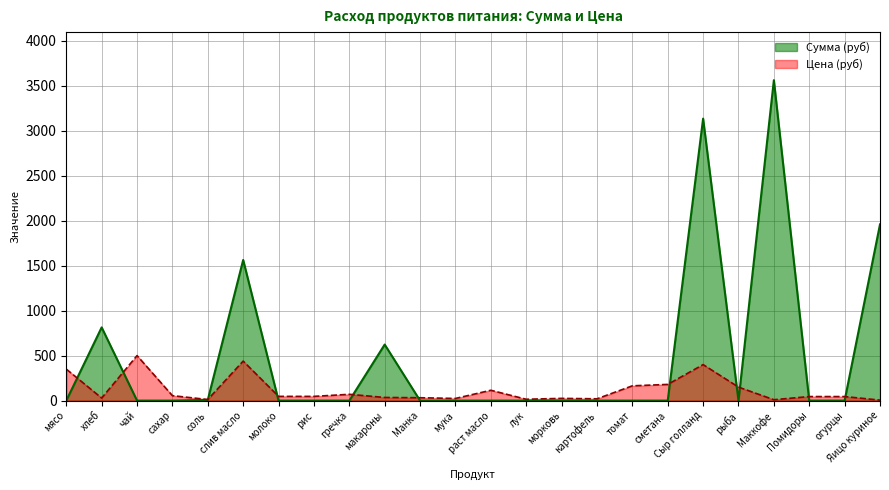

Which has a higher value, картофель or слив масло?

слив масло